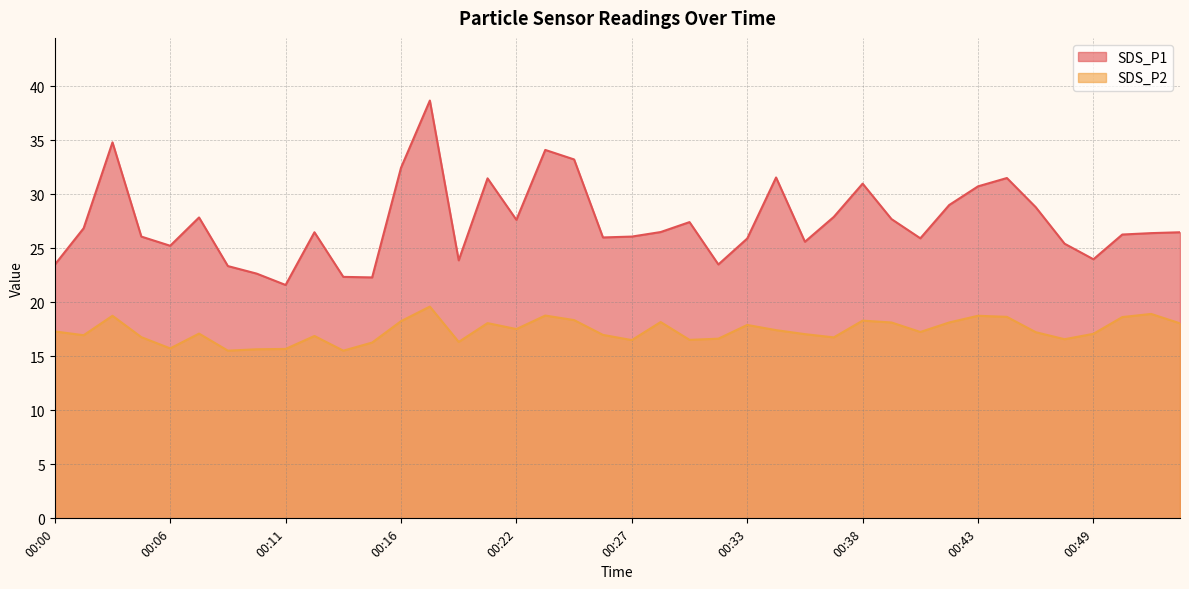

Which has a higher value, 00:10 or 00:23?

00:23